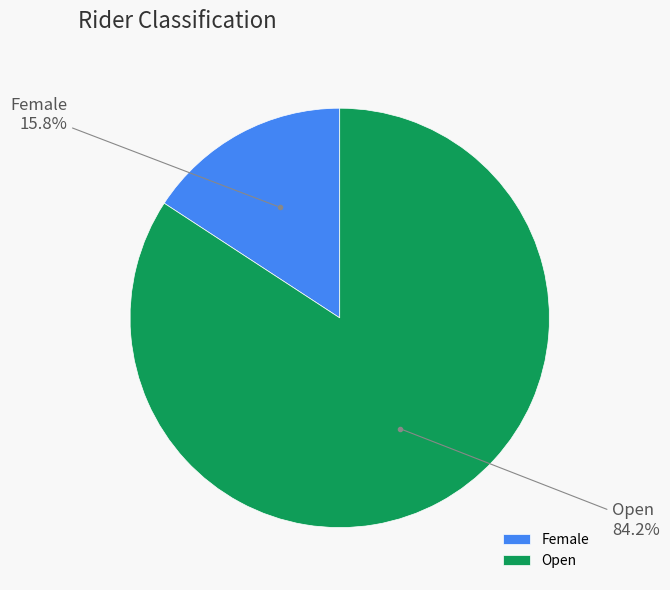

How many slices are in this pie chart?

2